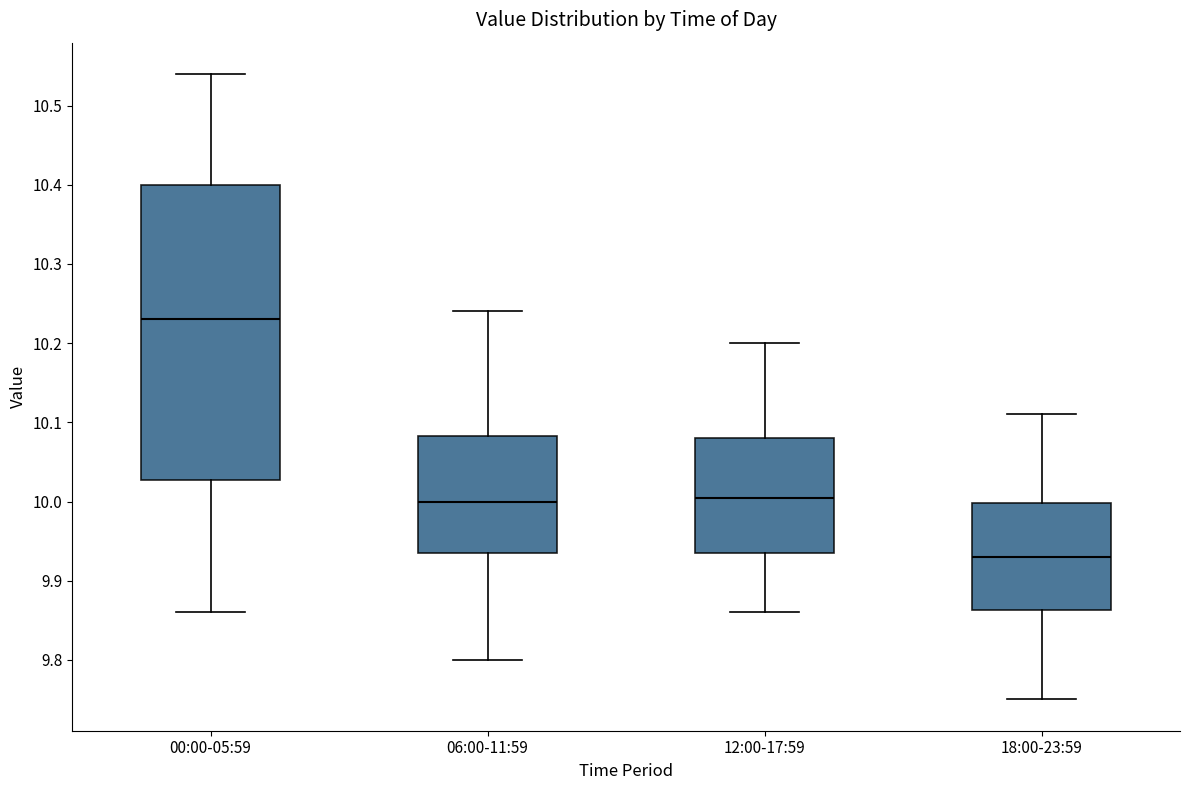

Which box is the tallest, from its lower edge to its upper edge?

00:00-05:59